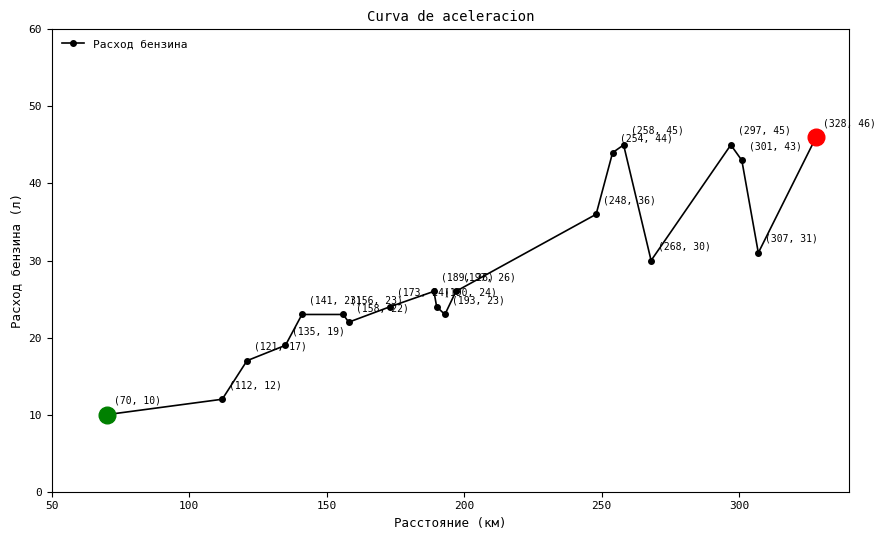

What is the average value?

28